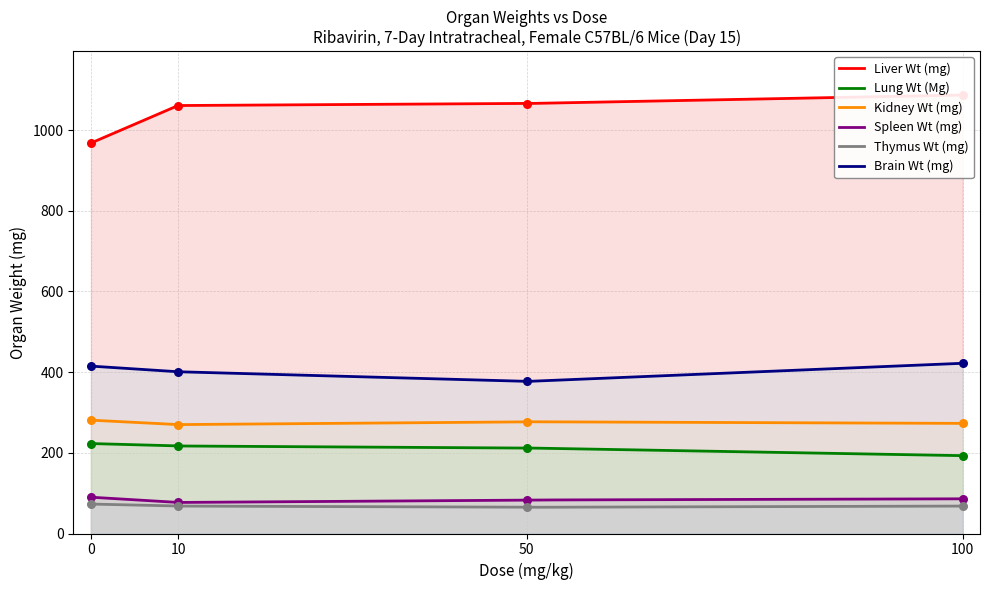

At how many categories does at least one series exceed 501?

4